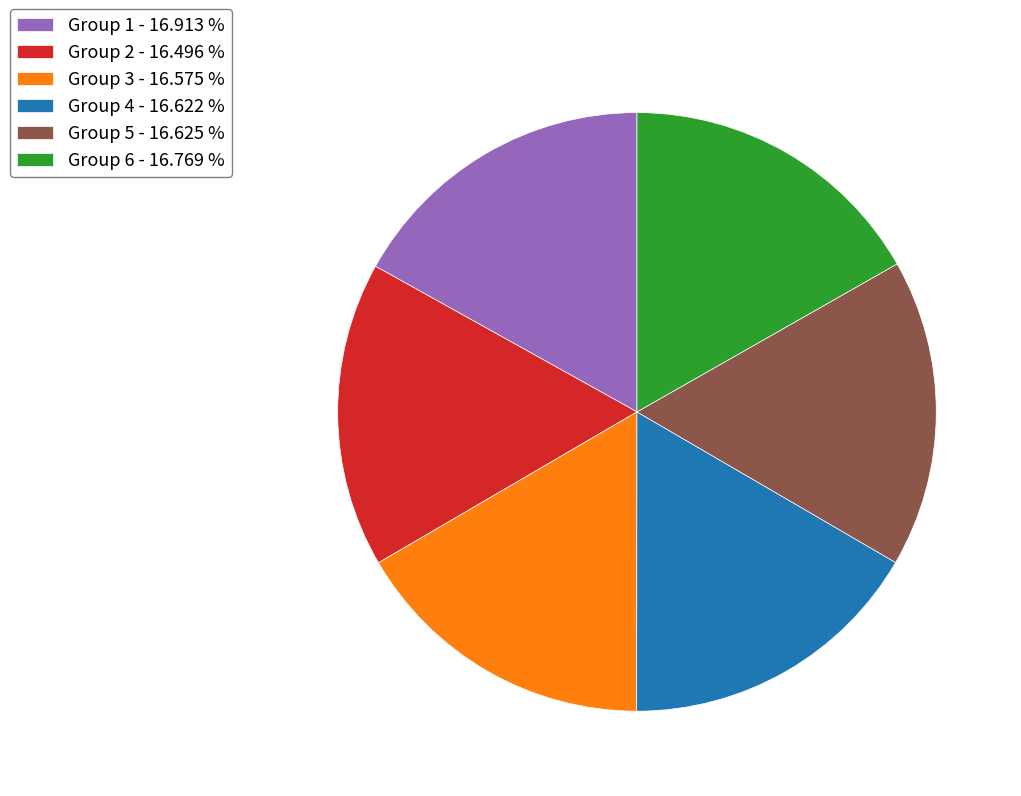

How many segments does this pie chart have?

6